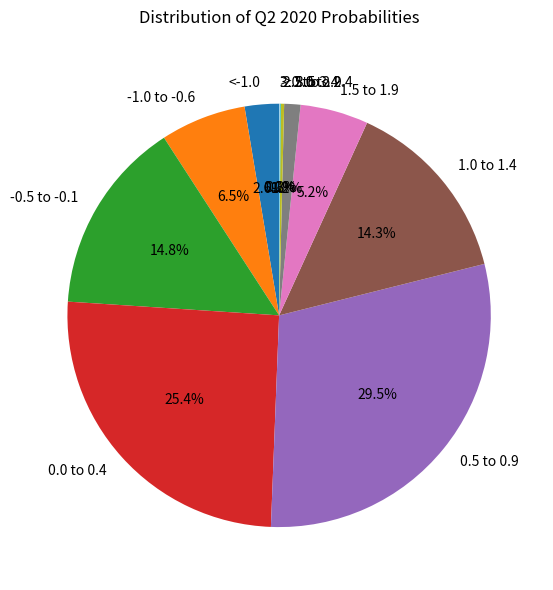

What portion of the pie excludes <-1.0?

97.4%